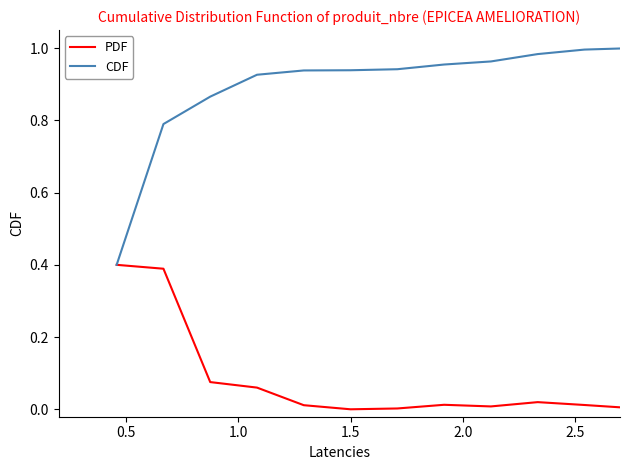

Which series has the largest range (max minus min)?

CDF